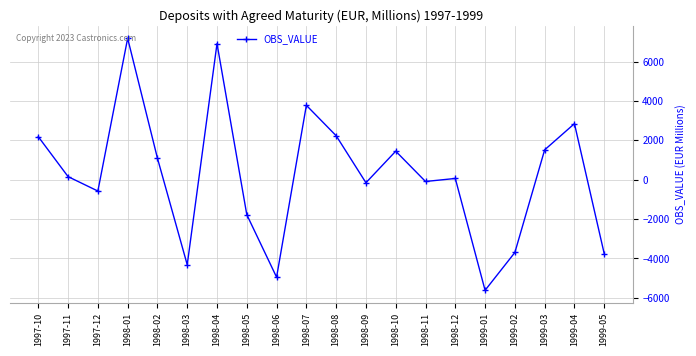

Is it true that the value at 1998-04 is 4188.2?

False